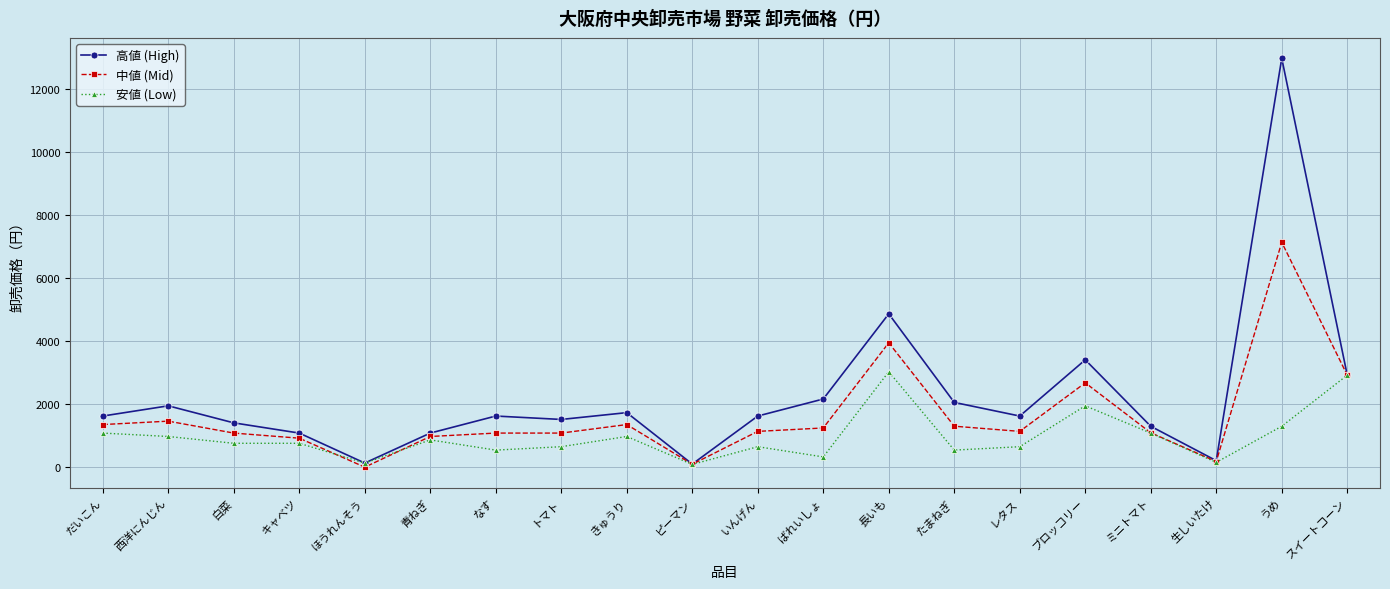

What are all the series names shown in the legend?

高値 (High), 中値 (Mid), 安値 (Low)